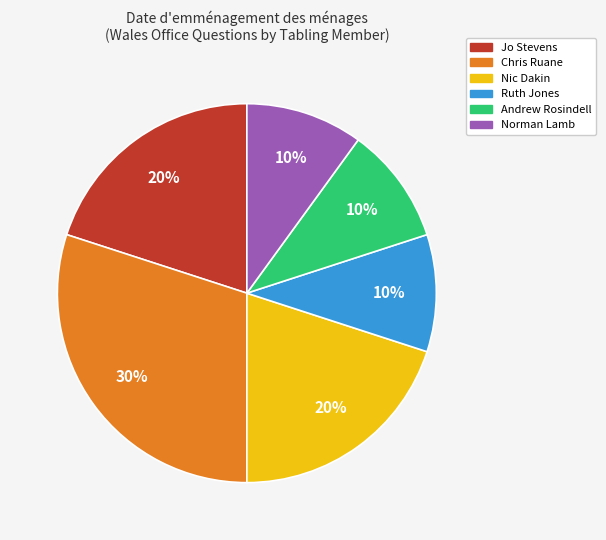

Which slice is the largest?

Chris Ruane